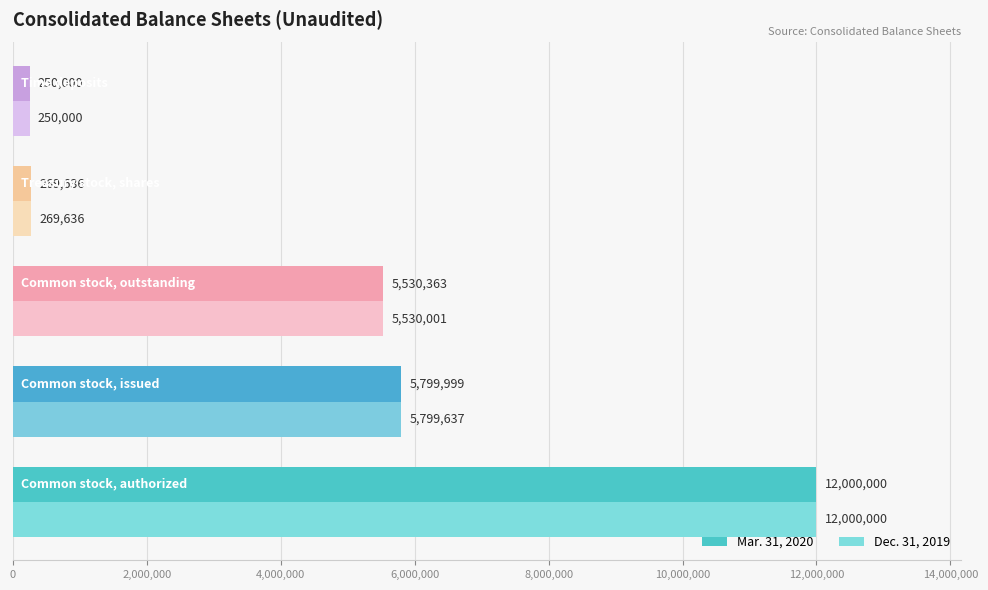

Which series has the largest total across all categories?

Mar. 31, 2020